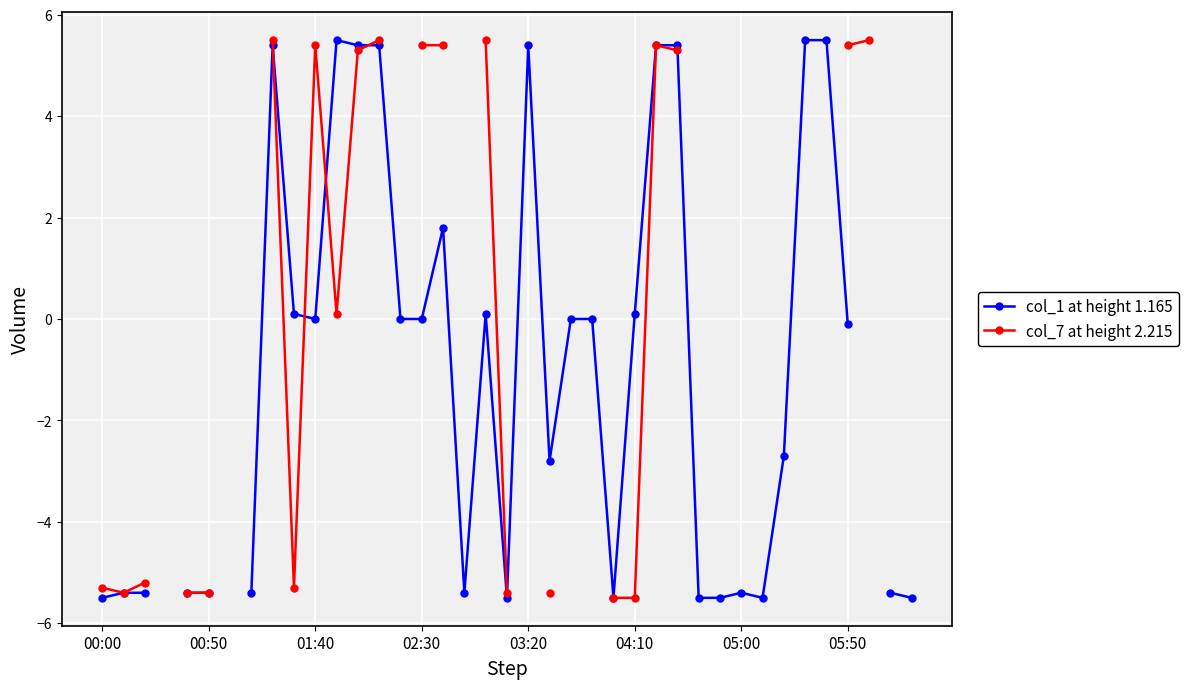

What is the difference between the maximum and minimum values in the col_7 at height 2.215 series?

11.0